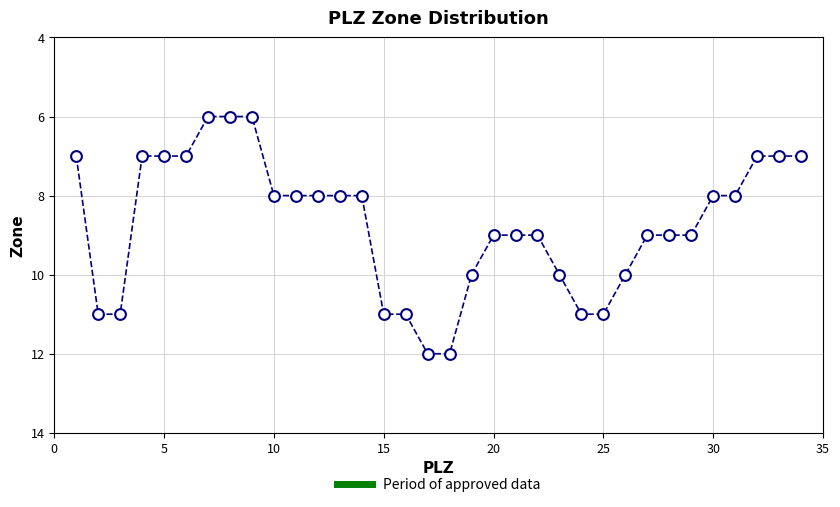

What is the range of Y values (max minus min)?

6